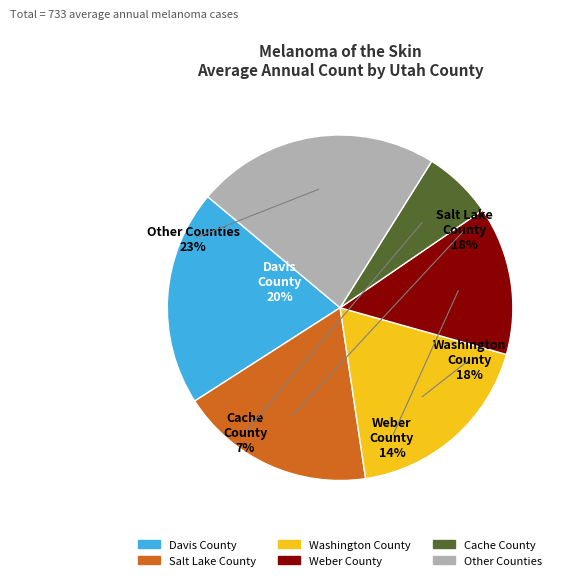

Combined, do Tooele County and Beaver County account for over 50%?

No